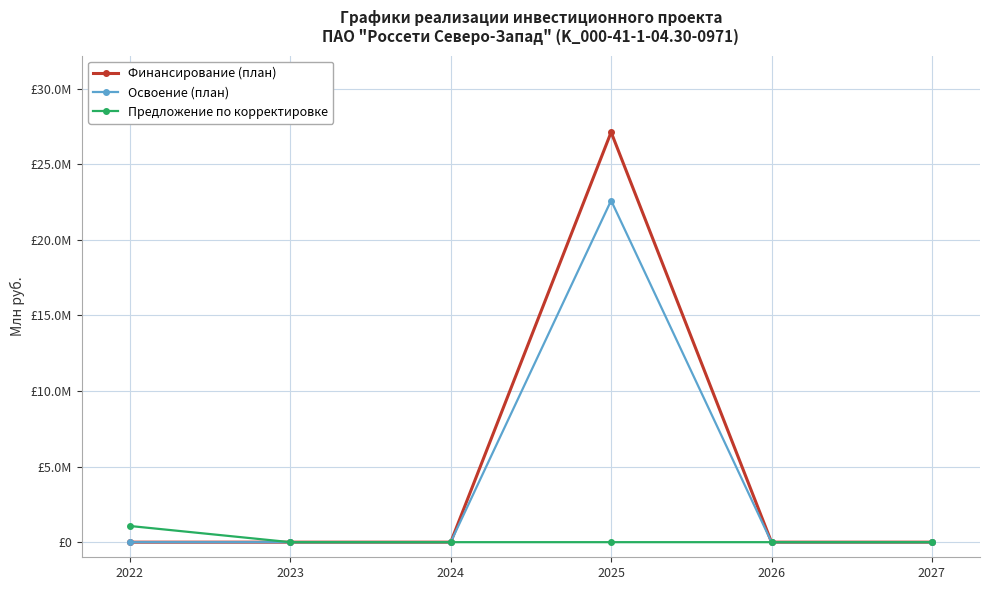

Rank the series by their maximum value, from highest to lowest.

Финансирование (план), Освоение (план), Предложение по корректировке